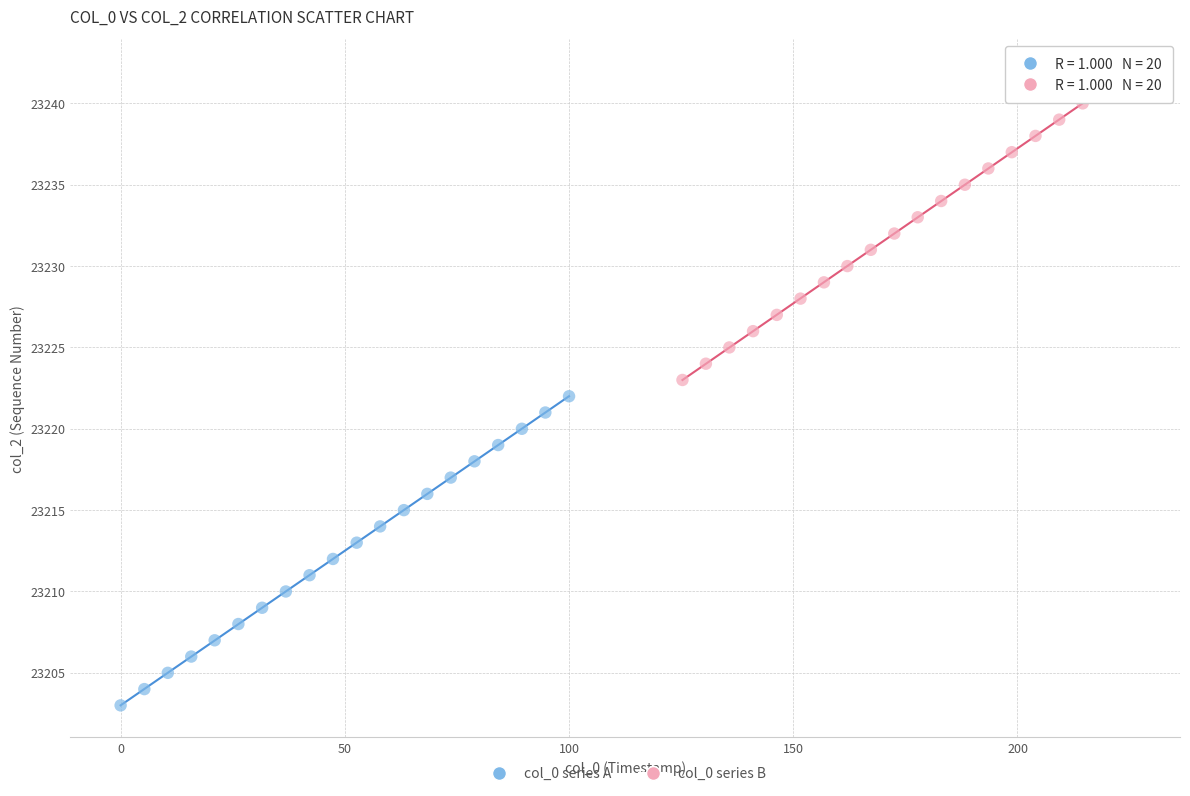

Which series reaches the maximum Y coordinate?

col_0 series B